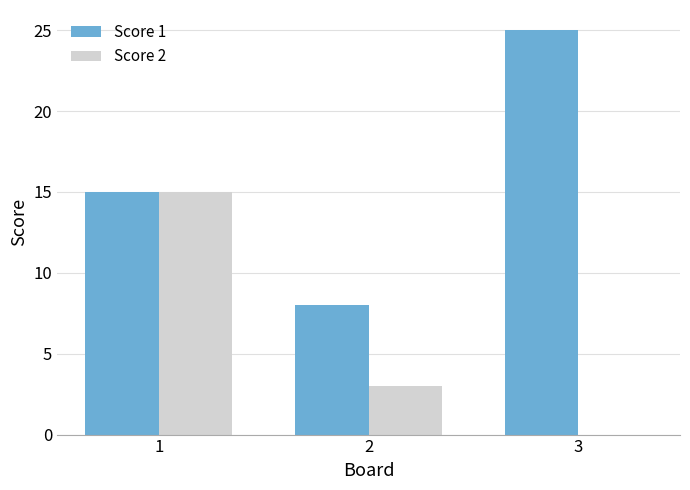

What is the sum of all Score 1 values?

48